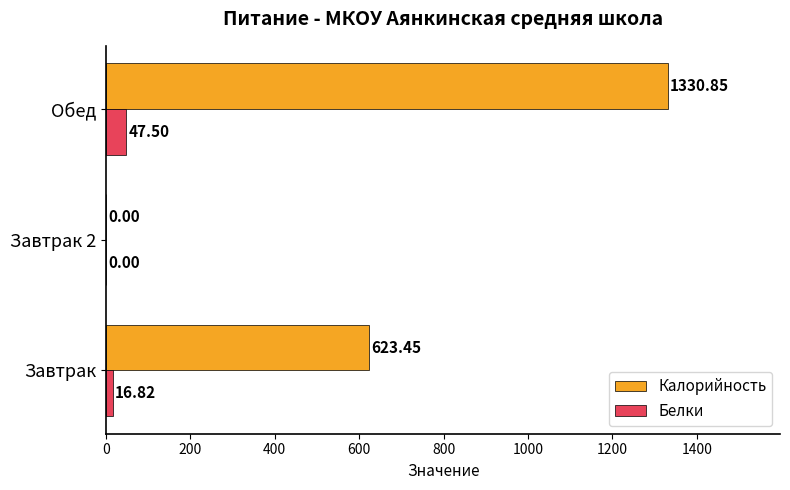

Which category has the highest value across all series?

Обед